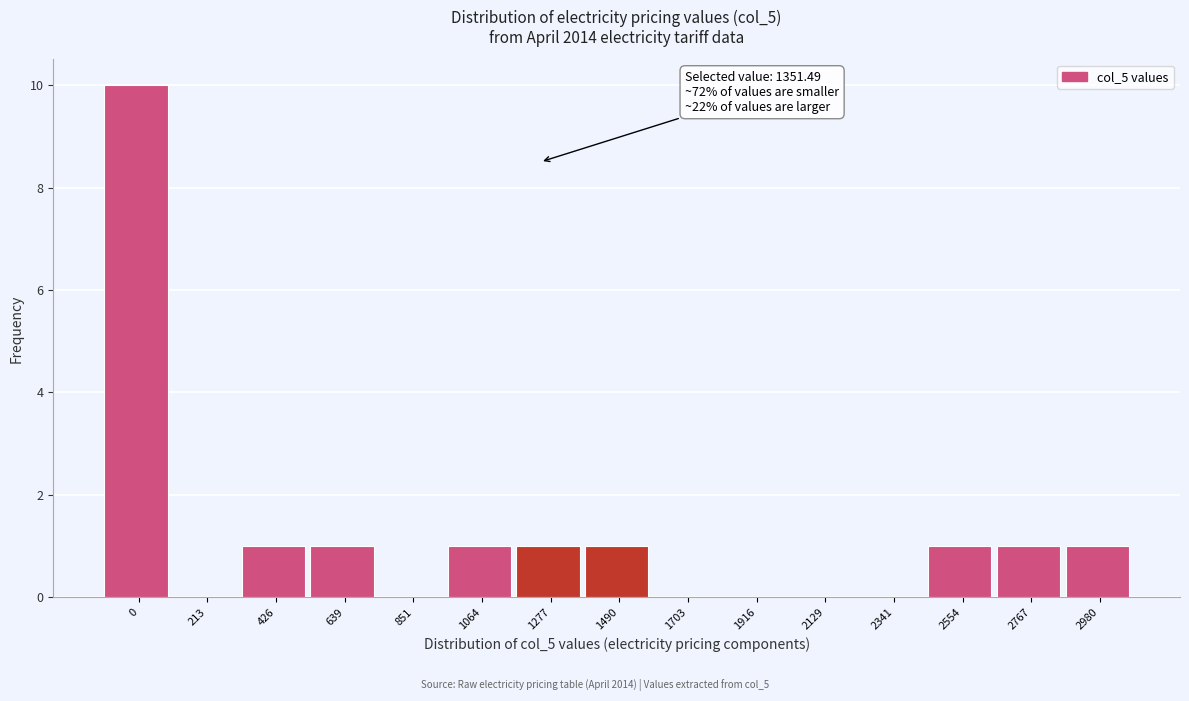

Reading left to right, list all the values displayed in this chart.

0=10	213=0	426=1	639=1	851=0	1064=1	1277=1	1490=1	1703=0	1916=0	2129=0	2341=0	2554=1	2767=1	2980=1